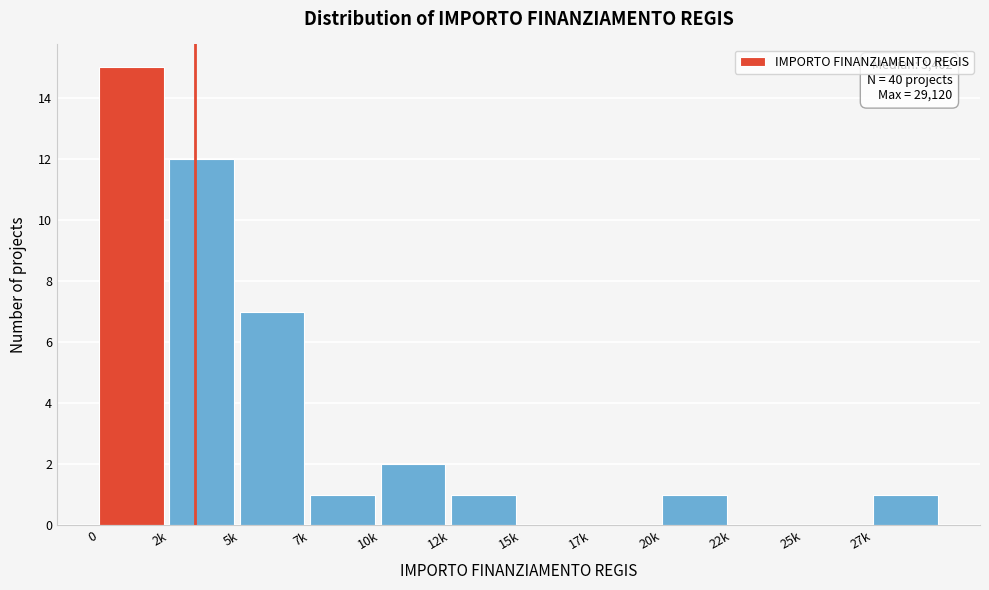

Reading right to left, transcribe all the data shown in this chart.

27k=1	25k=0	22k=0	20k=1	17k=0	15k=0	12k=1	10k=2	7k=1	5k=7	2k=12	0=15